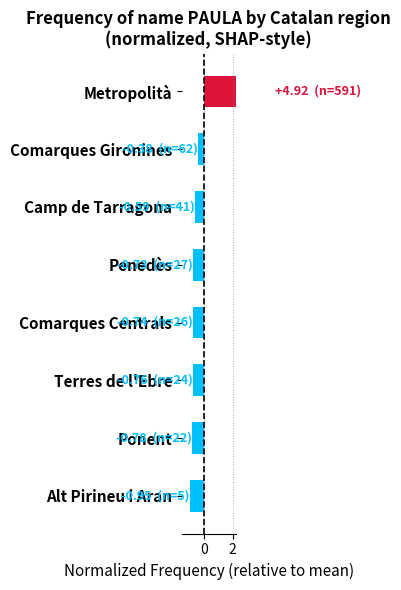

How many values are below zero?

7